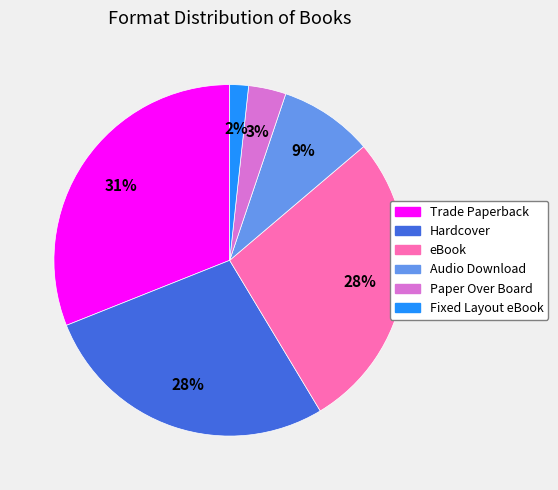

To the nearest percent, what portion does Audio Download represent?

9%